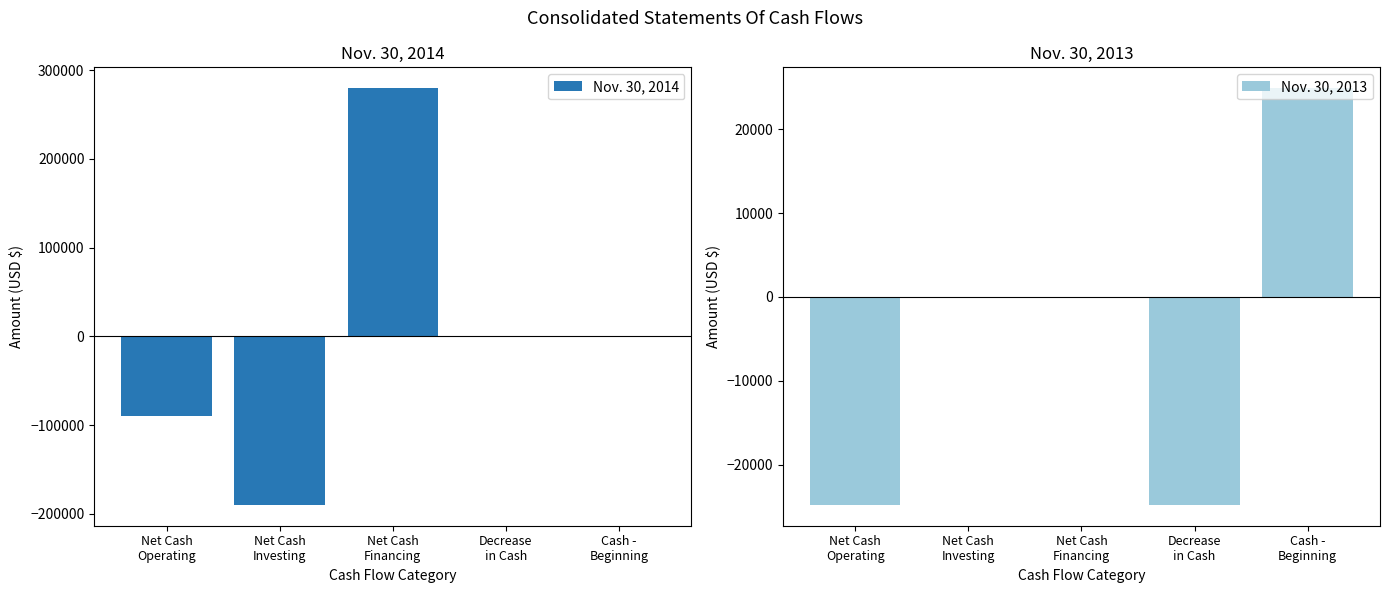

Rank the series by their average value, from lowest to highest.

Nov. 30, 2013, Nov. 30, 2014